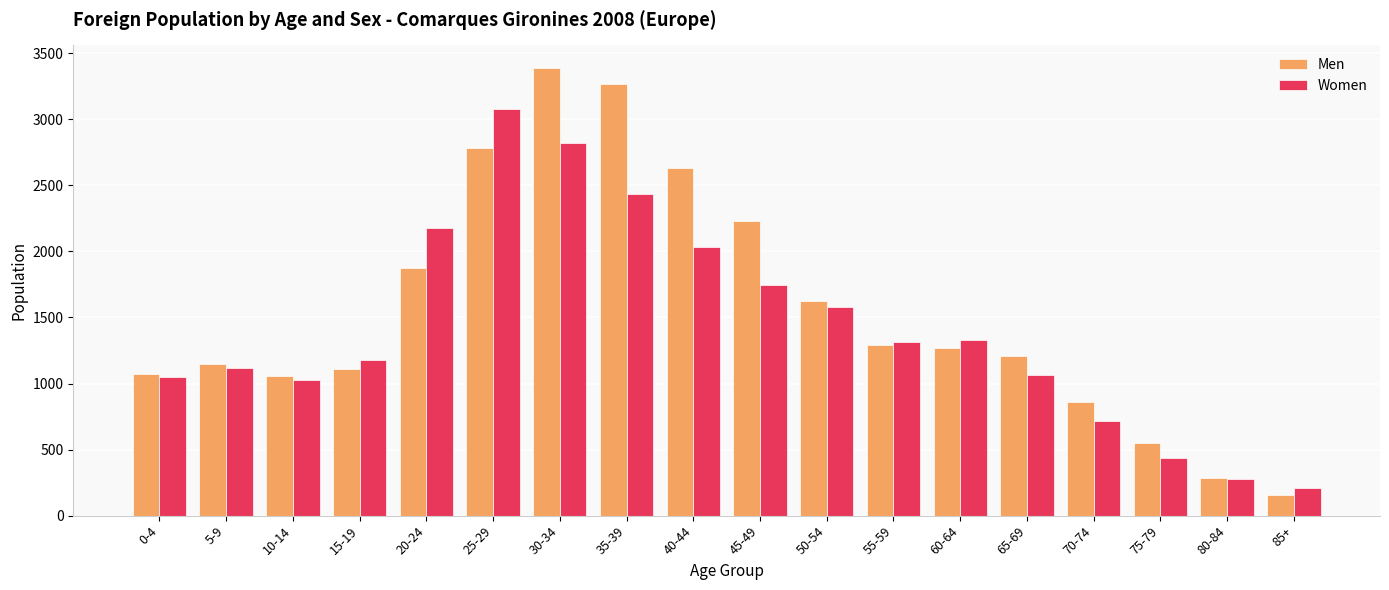

Between 25-29 and 30-34, which series saw the biggest shift?

Men